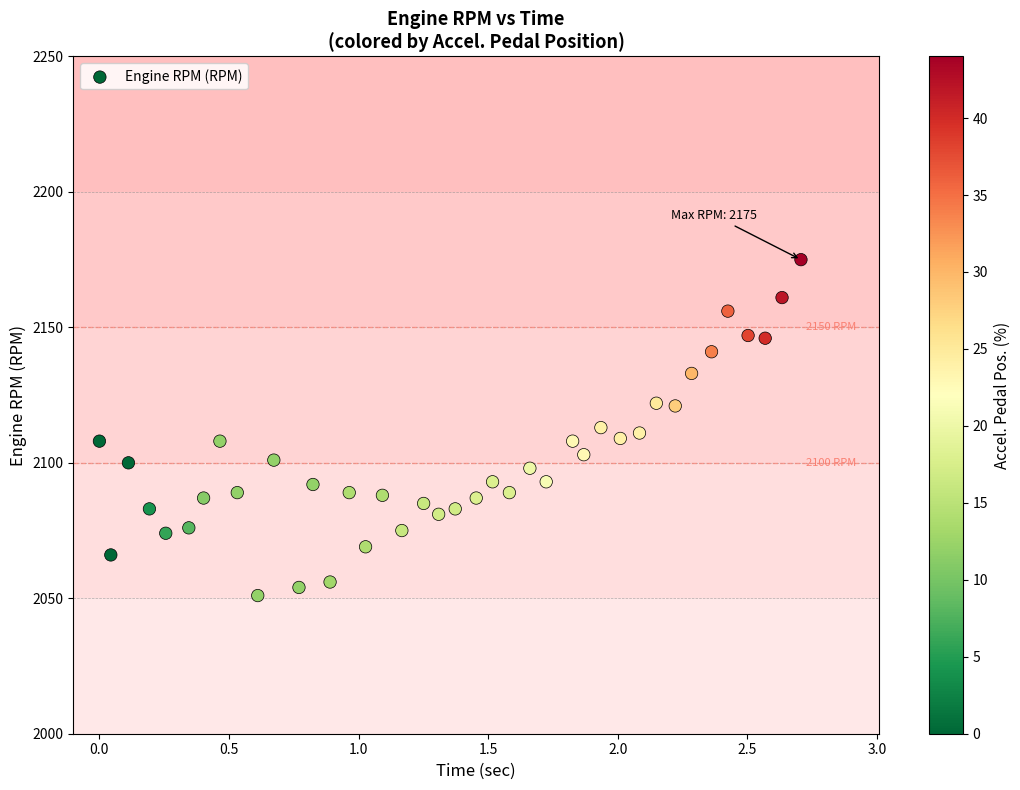

What is the range of Y values (max minus min)?

124